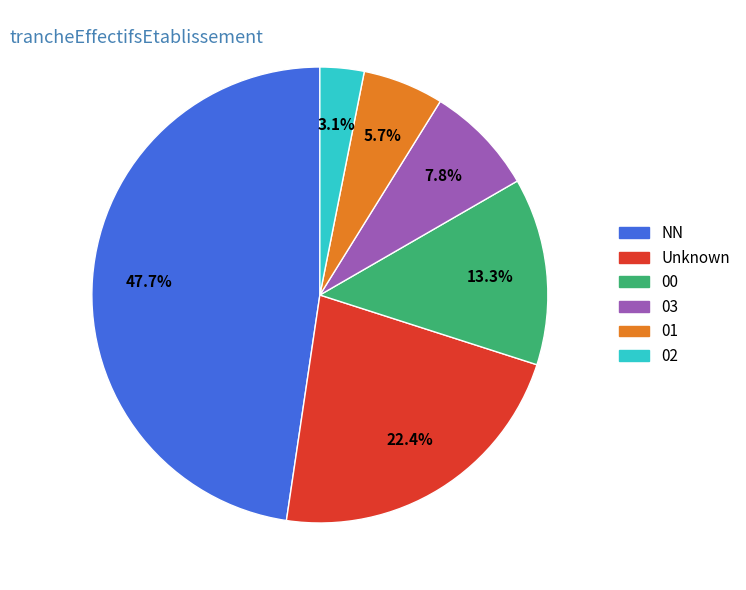

Is there a majority slice in this chart?

No